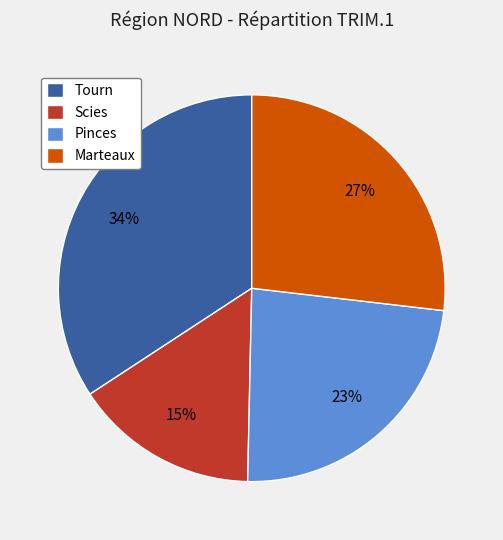

Approximately how many times larger is the value at Marteaux compared to Tourn?

0.8